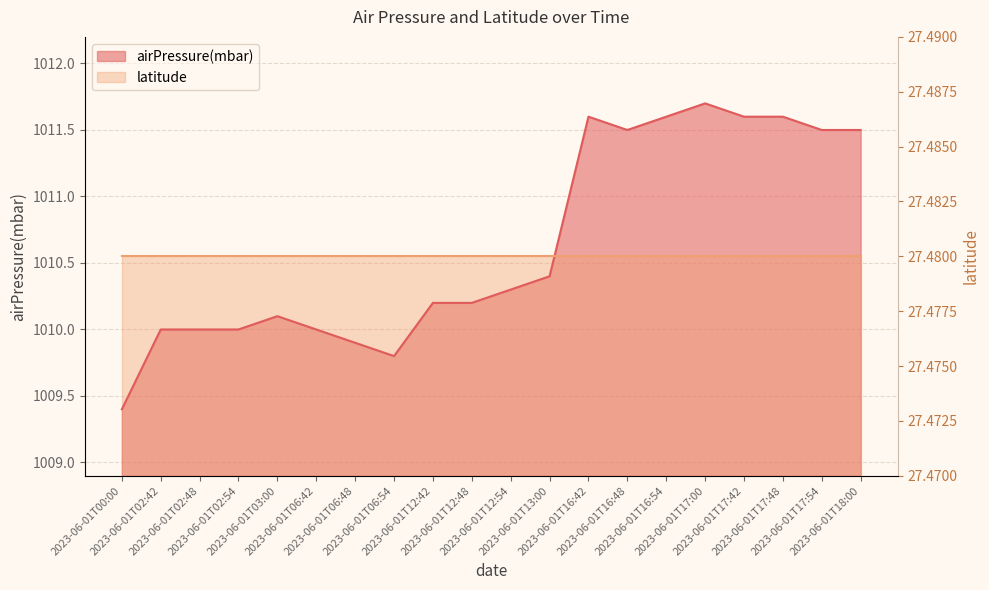

What is the minimum value shown in the chart?

1009.4